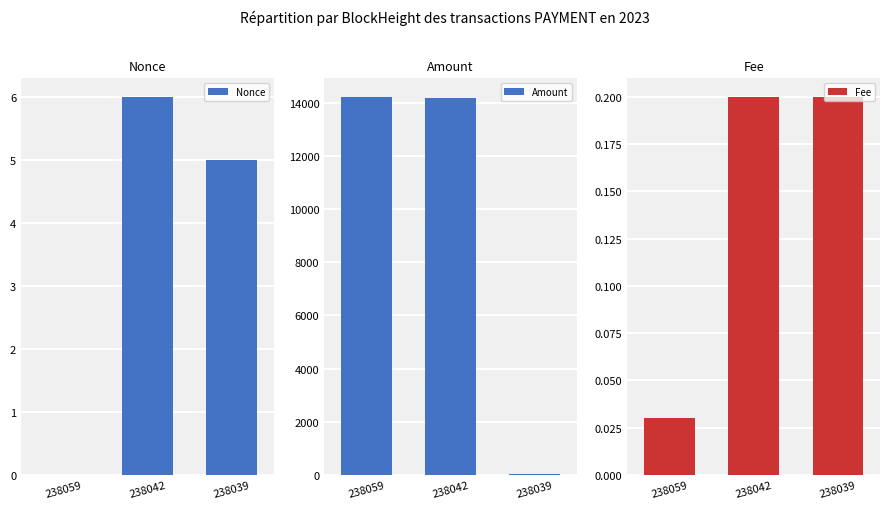

Does the chart contain any negative values?

No